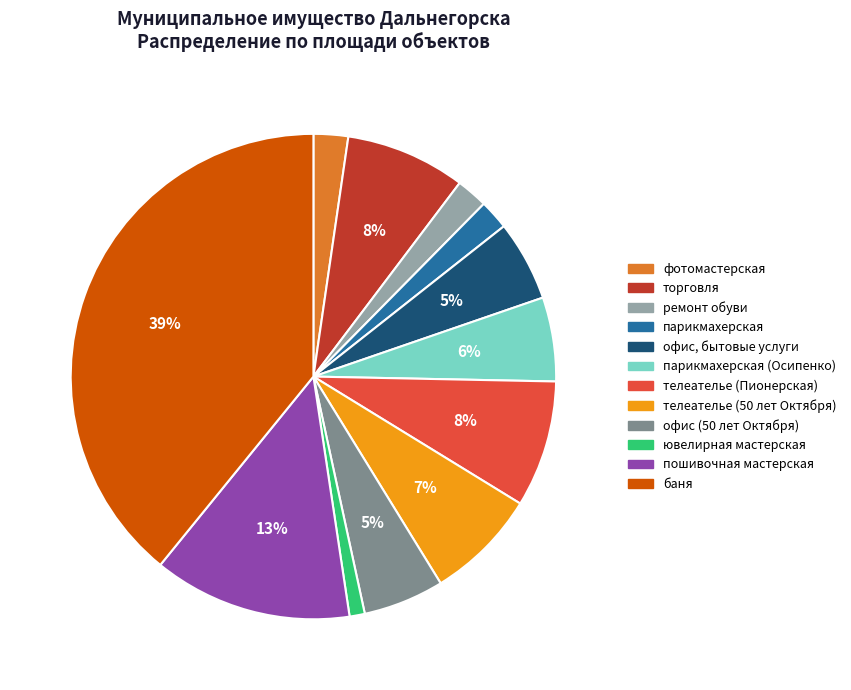

To the nearest percent, what is the average slice percentage?

8%